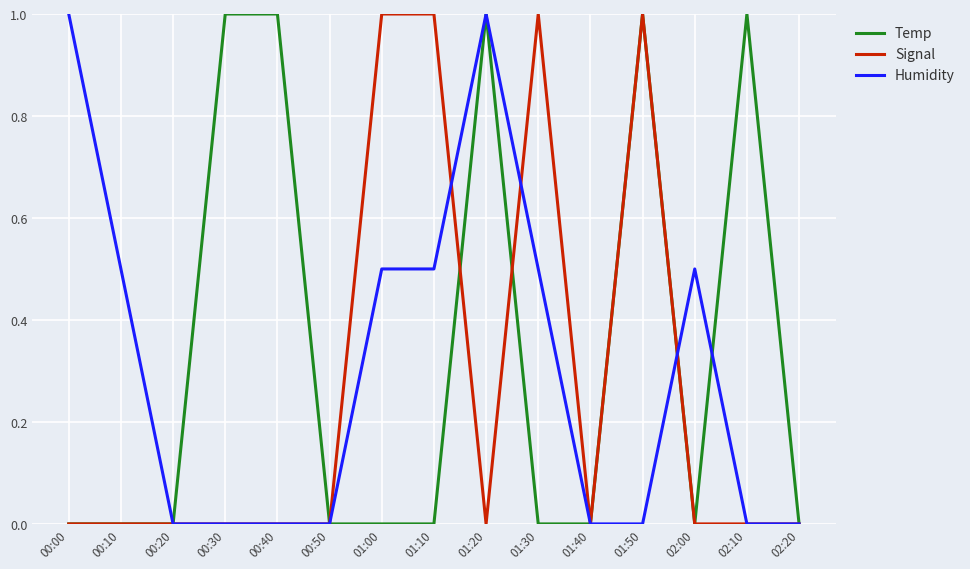

Is the value of Humidity at 01:20 greater than the value of Signal at 02:00?

Yes